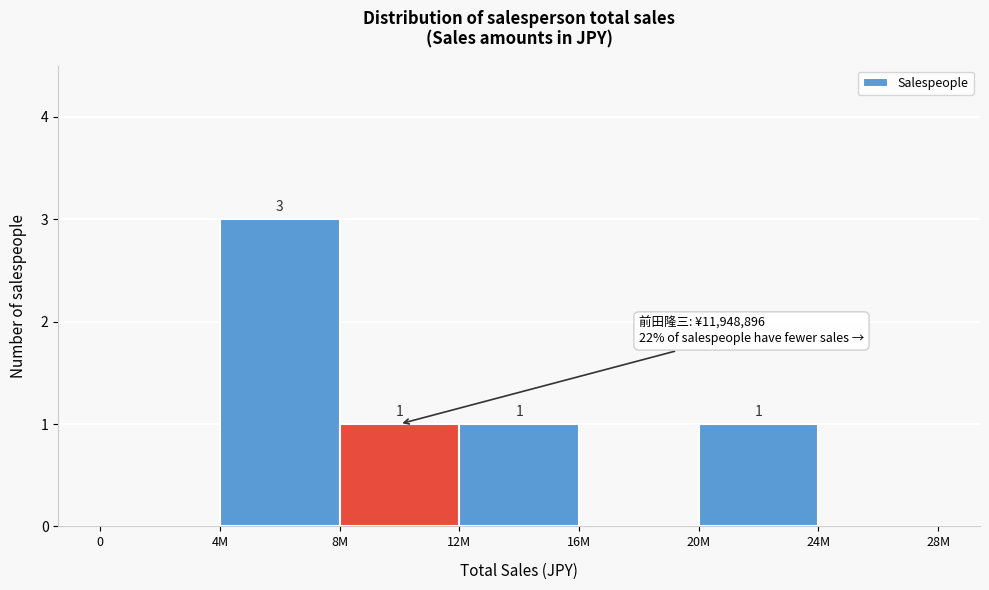

Reading left to right, extract all data points from this chart.

0=0	4M=3	8M=1	12M=1	16M=0	20M=1	24M=0